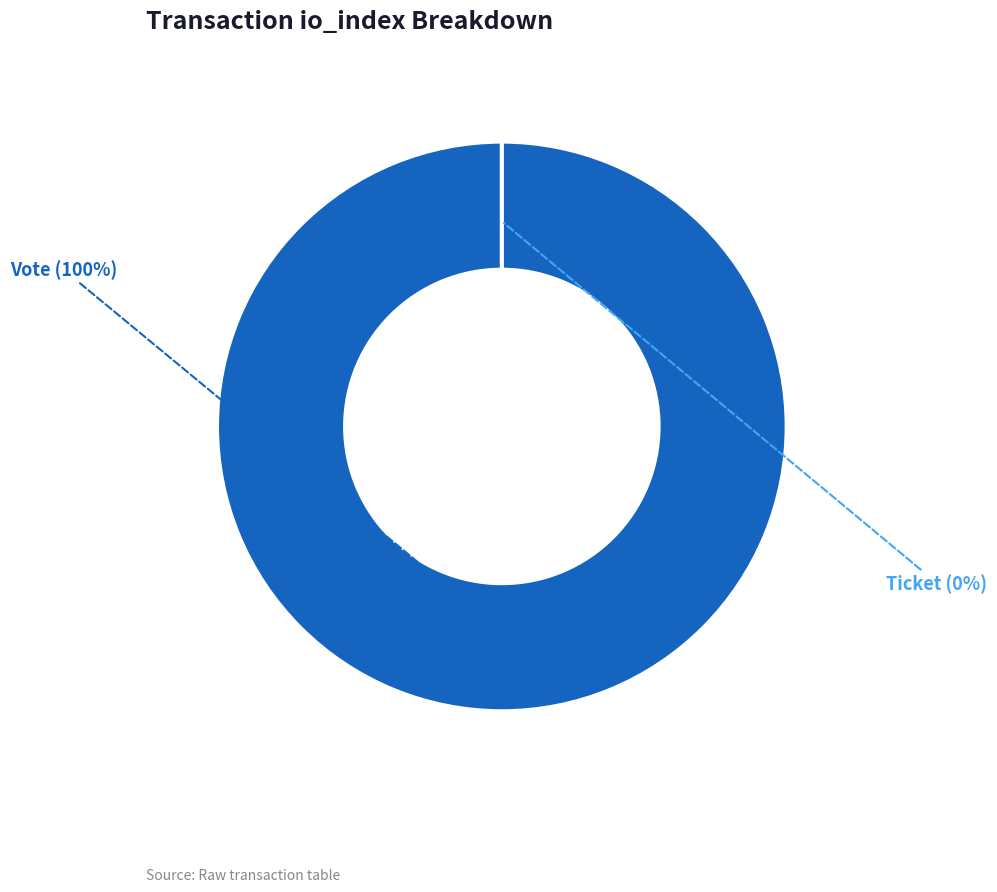

To the nearest percent, what is the difference between the largest and smallest slice percentages?

100%